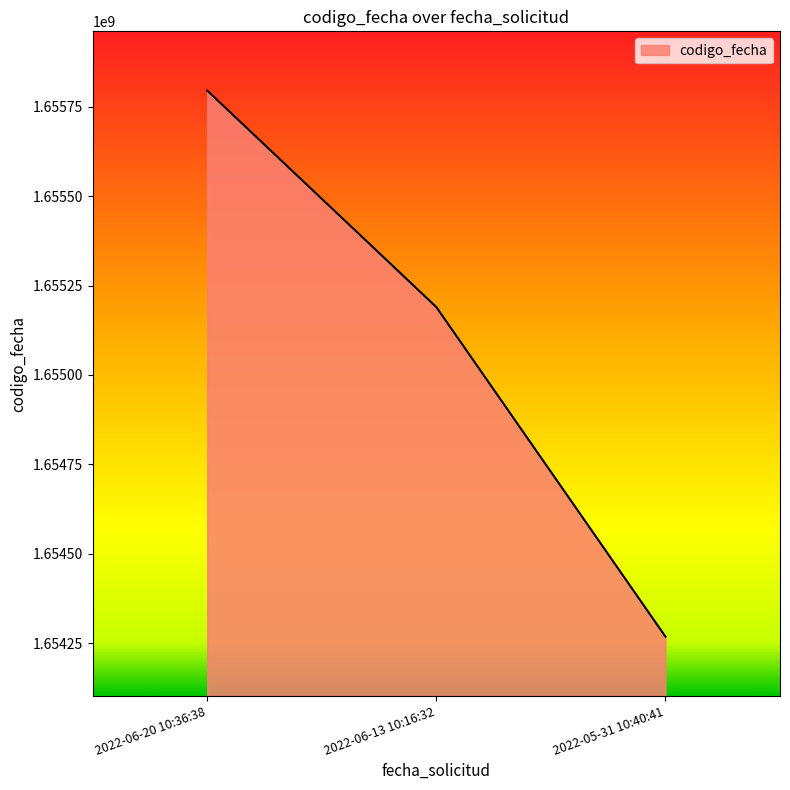

How many values are below 1655189744?

1